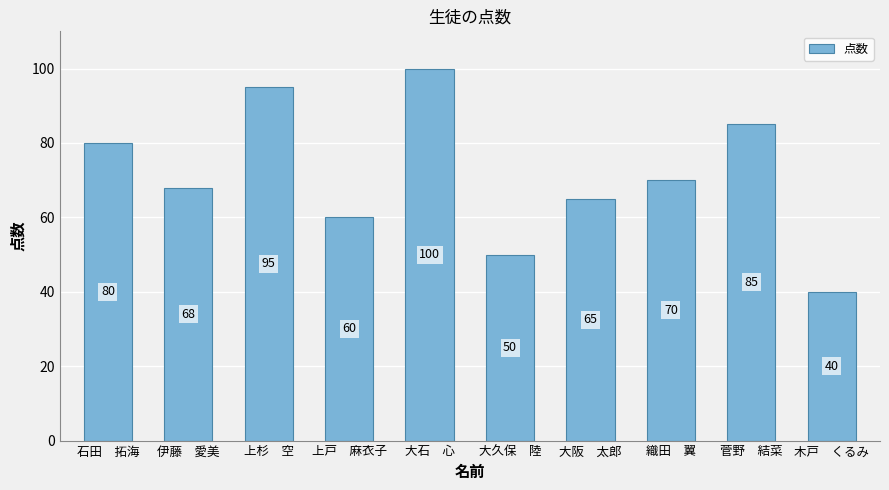

Is it true that the value at 菅野　結菜 is 52?

False